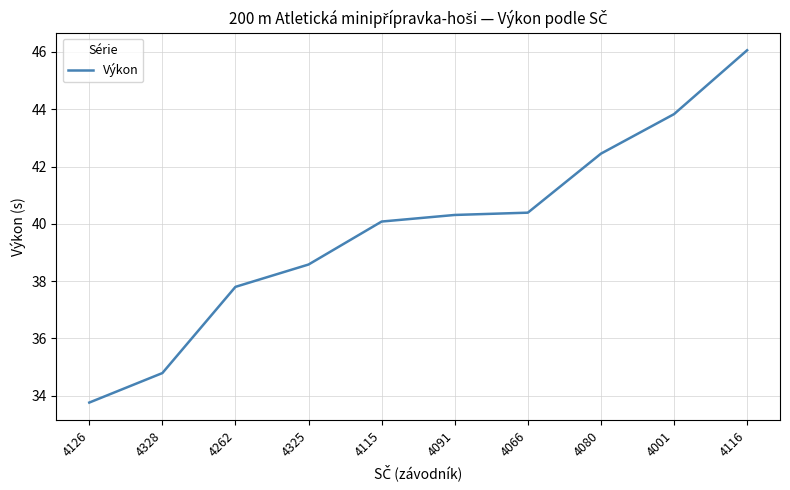

What is the difference between the values at 4325 and 4080?

3.9